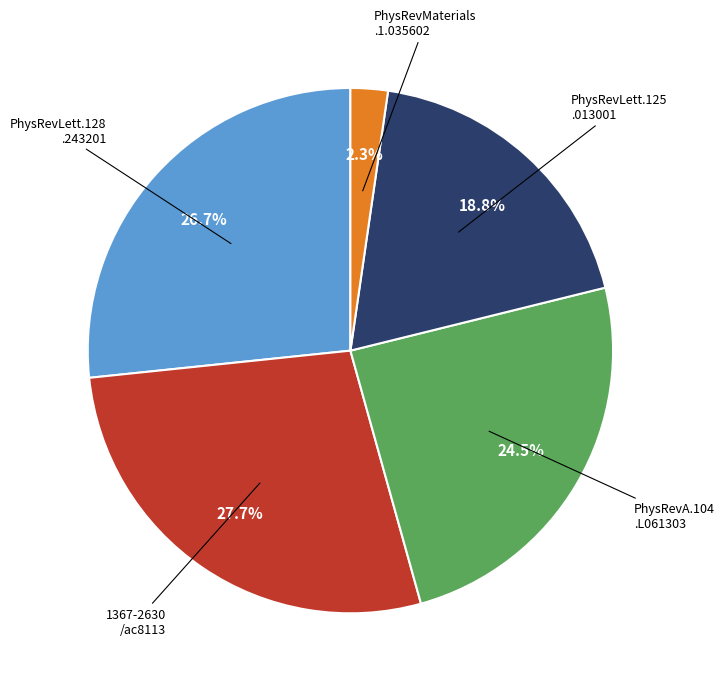

How many segments does this pie chart have?

5